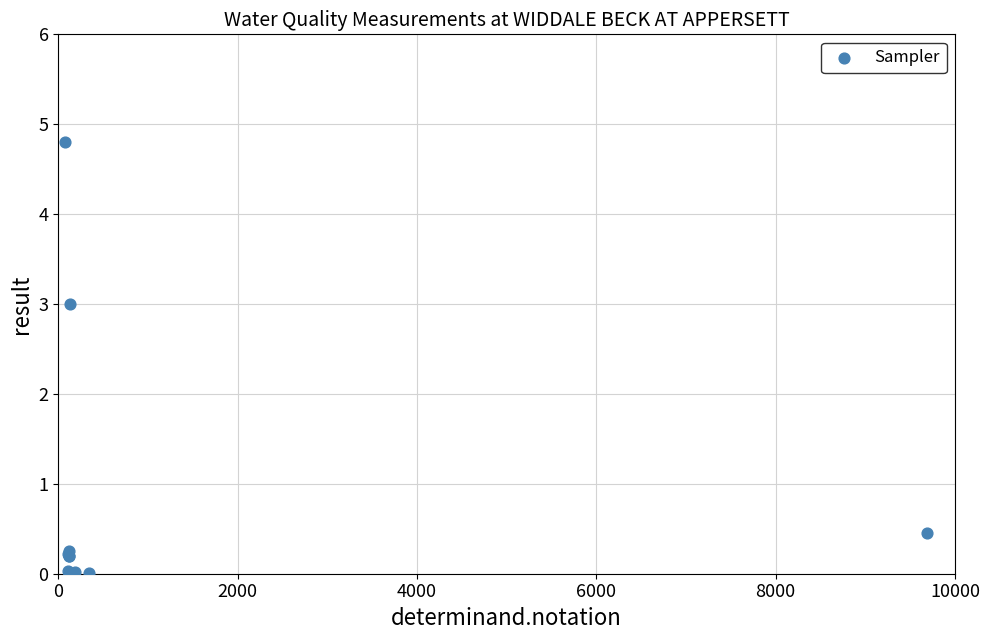

What Y value in the scatter plot is closest to 2?

3.0